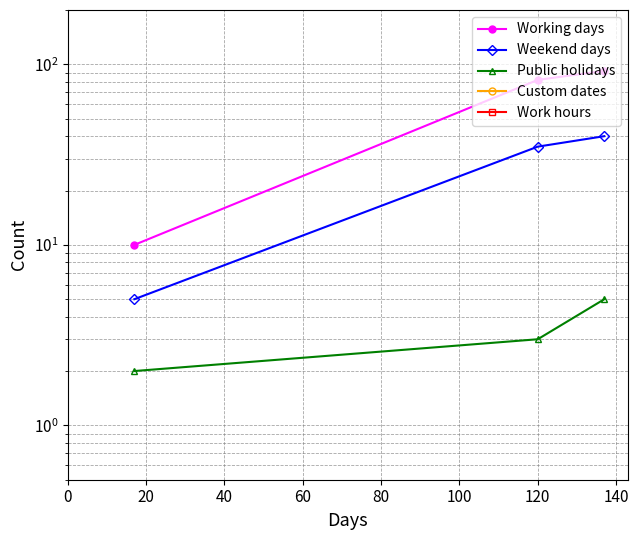

What are all the series names shown in the legend?

Working days, Weekend days, Public holidays, Custom dates, Work hours